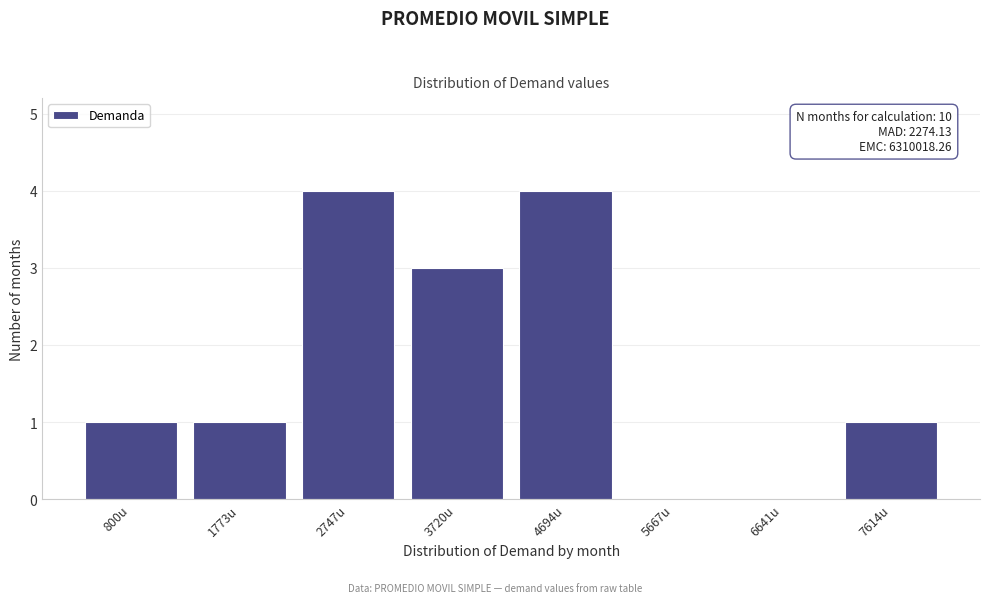

Reading left to right, list all the values displayed in this chart.

800u=1	1773u=1	2747u=4	3720u=3	4694u=4	5667u=0	6641u=0	7614u=1